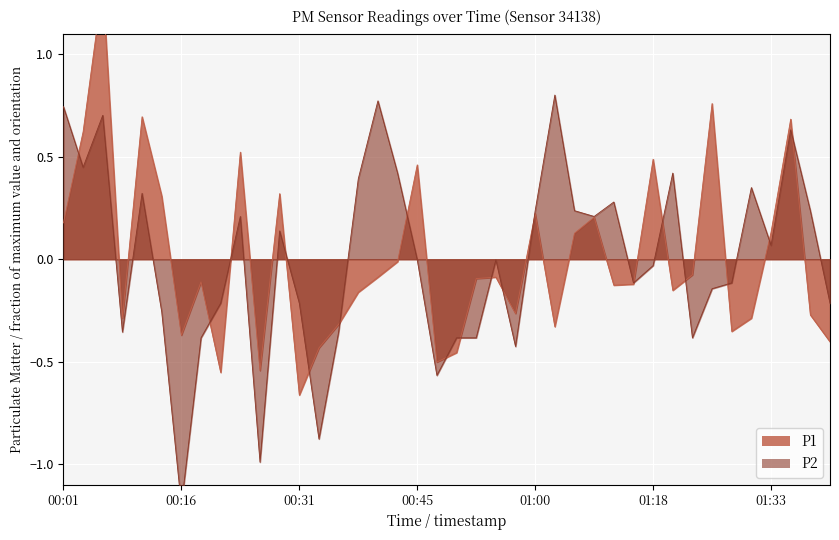

What is the spread (max minus min) of values at 00:13?

0.6